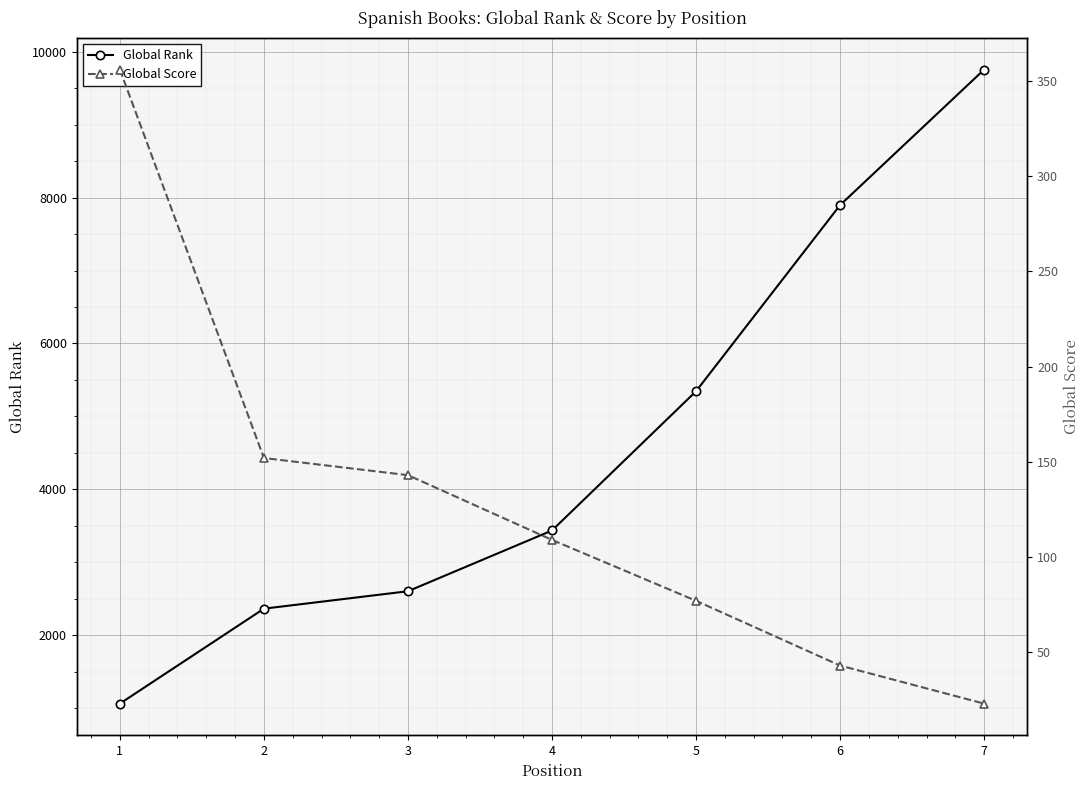

How many values in the Global Rank series are below 3436?

3